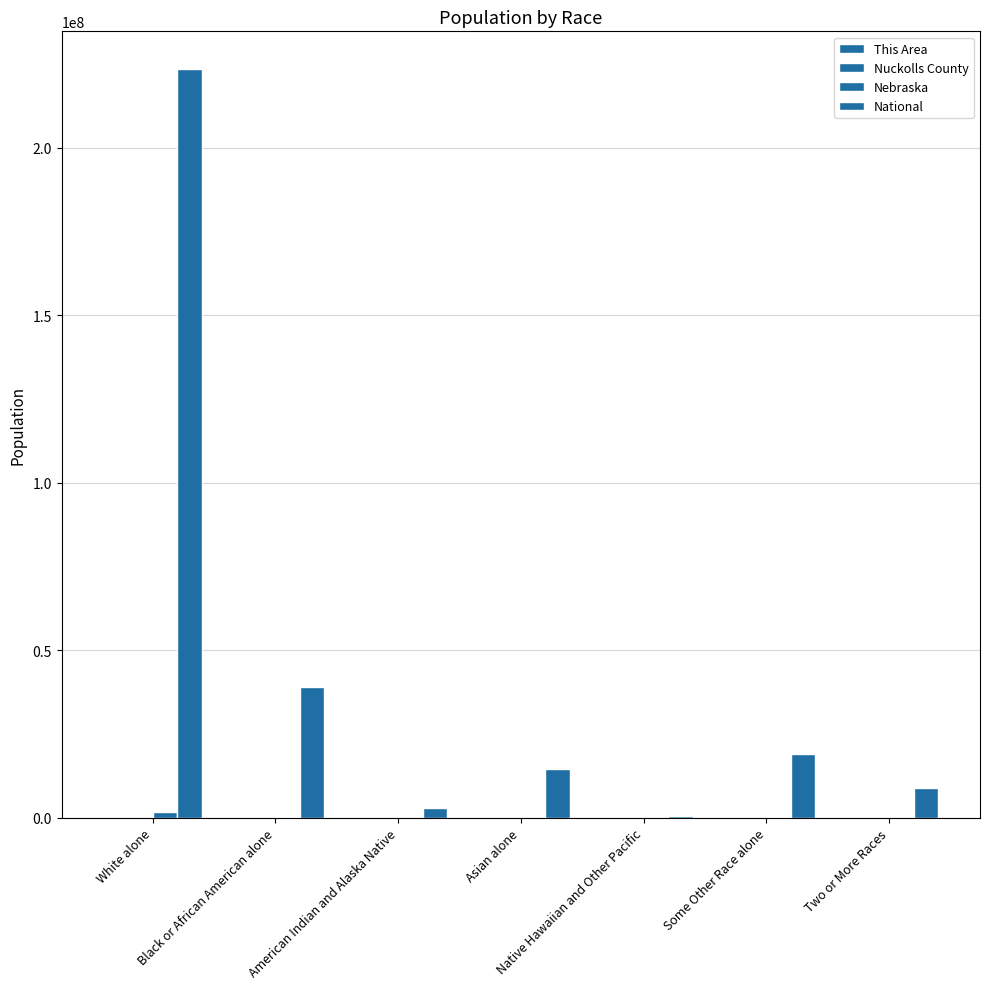

Rank the series by their maximum value, from highest to lowest.

National, Nebraska, Nuckolls County, This Area